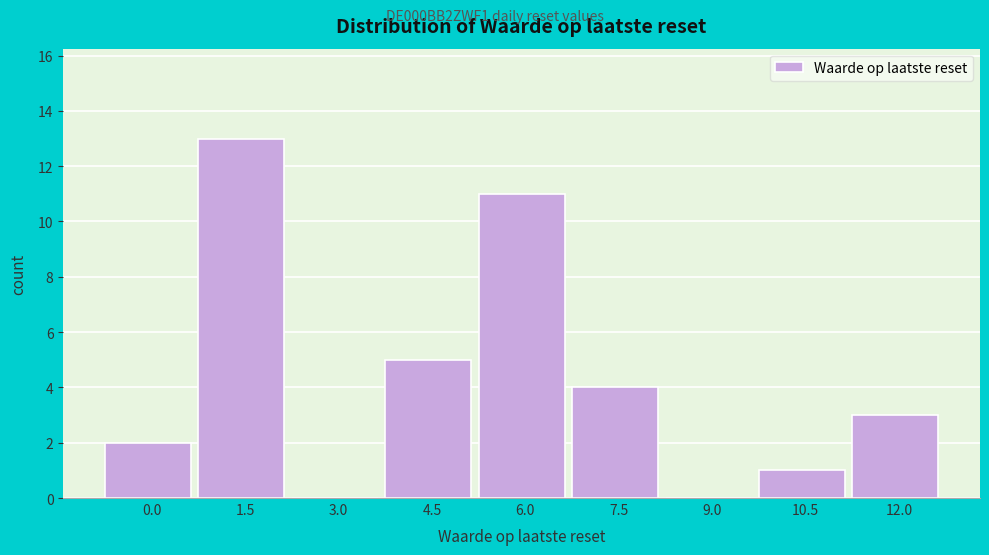

Reading right to left, what are all the values shown in this chart?

12.0=3	10.5=1	9.0=0	7.5=4	6.0=11	4.5=5	3.0=0	1.5=13	0.0=2